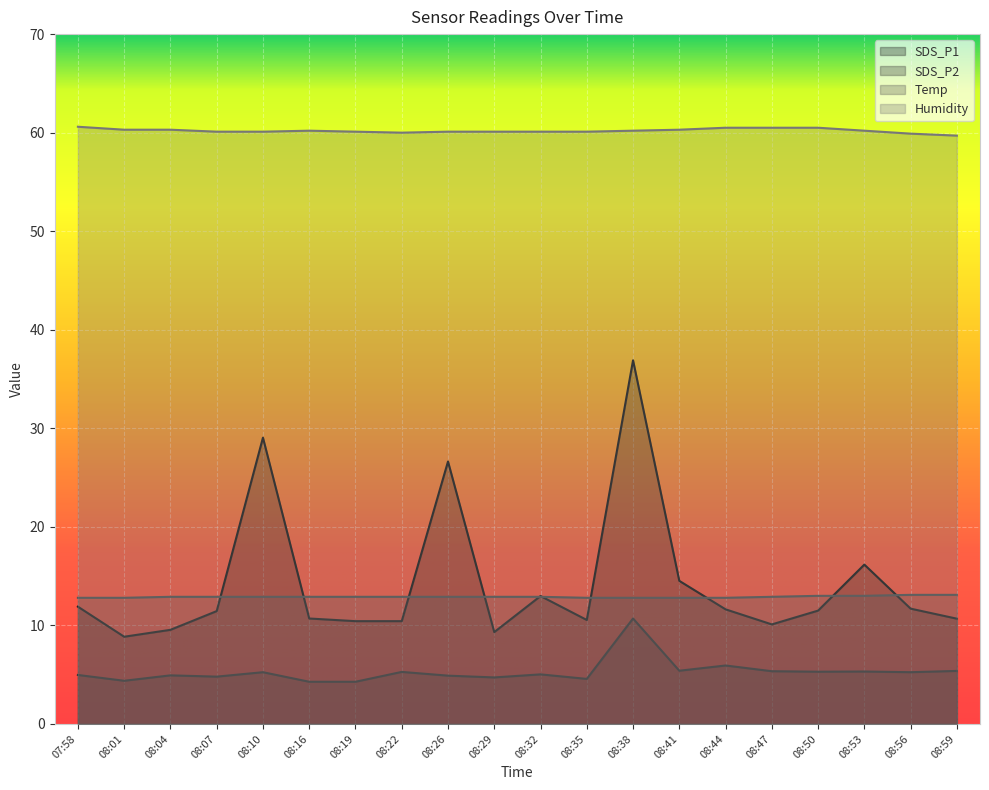

What is the total value across all series at 08:07?

89.2